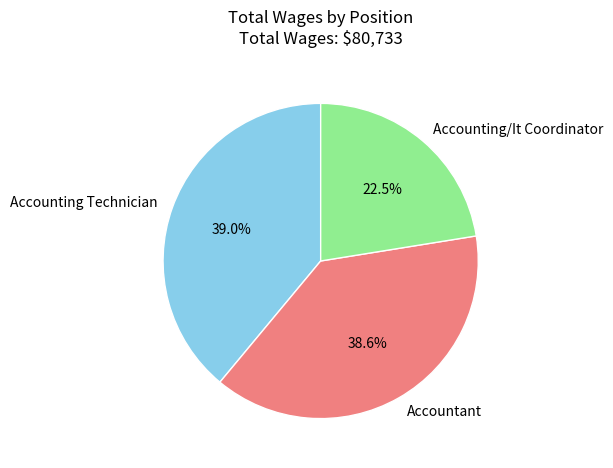

Which category has the smallest portion of the pie?

Accounting/It Coordinator